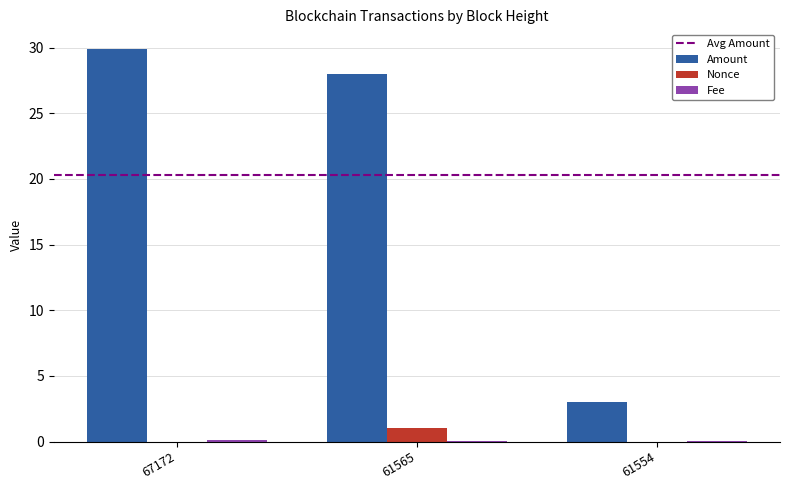

What is the sum of all Nonce values?

1.0